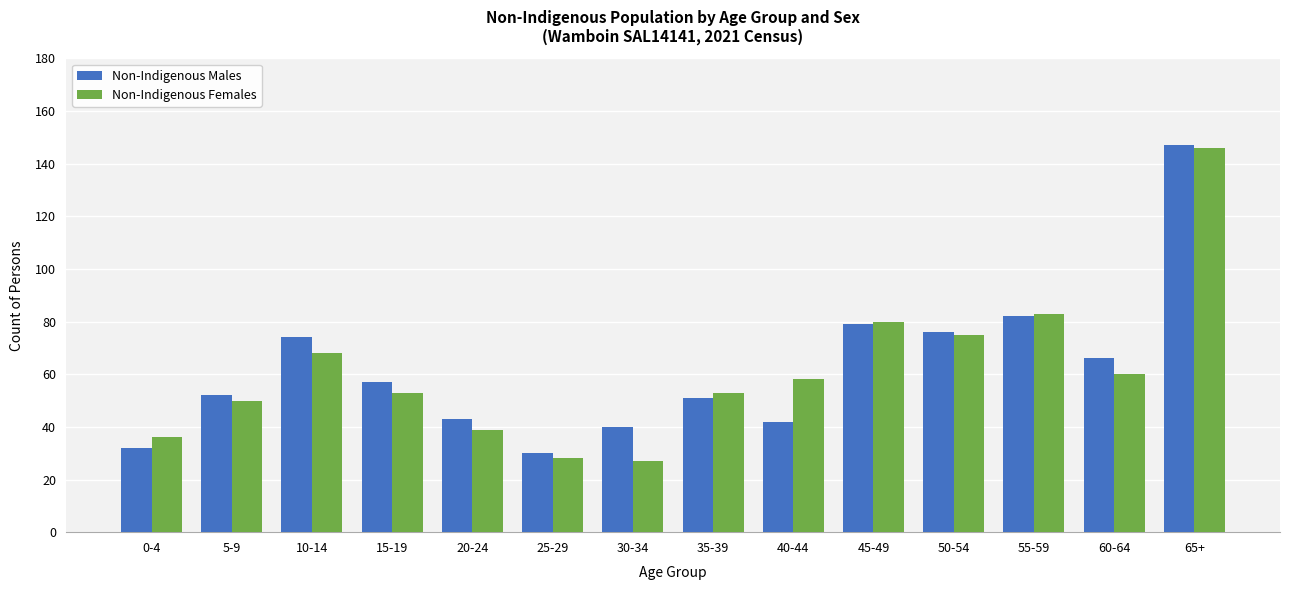

How many data points in Non-Indigenous Males are less than 57?

7